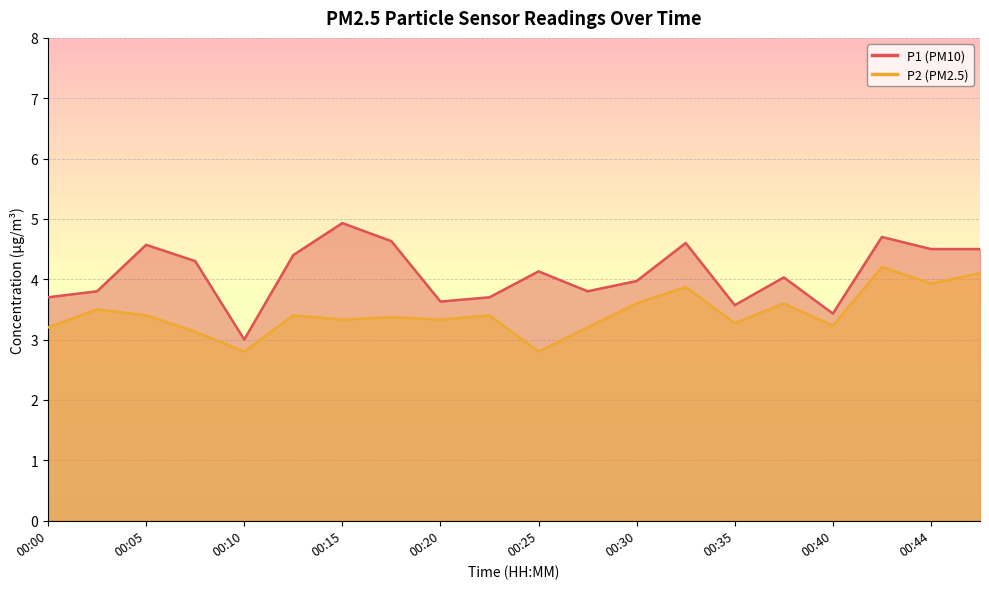

True or false: P1 has a value of 4.6 at 00:17.

True